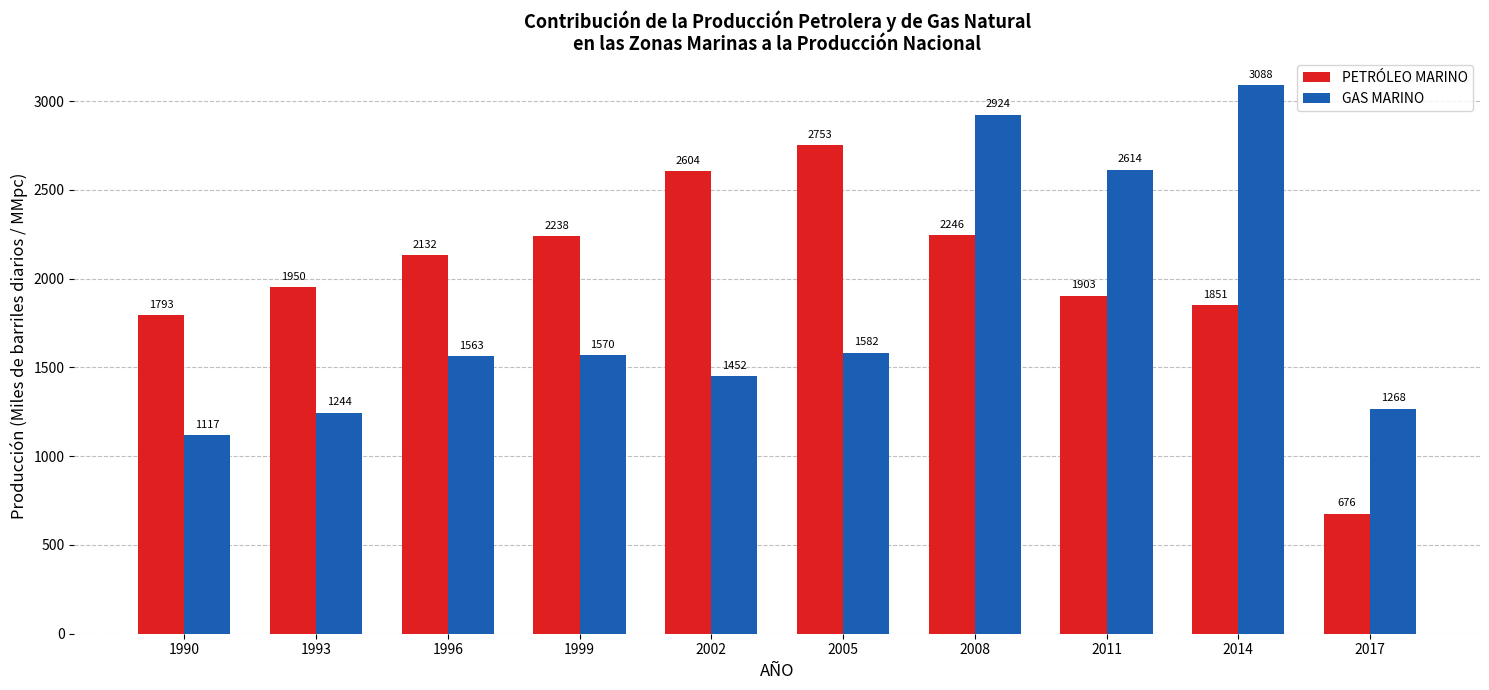

What is the average value of the PETRÓLEO MARINO series?

2014.6